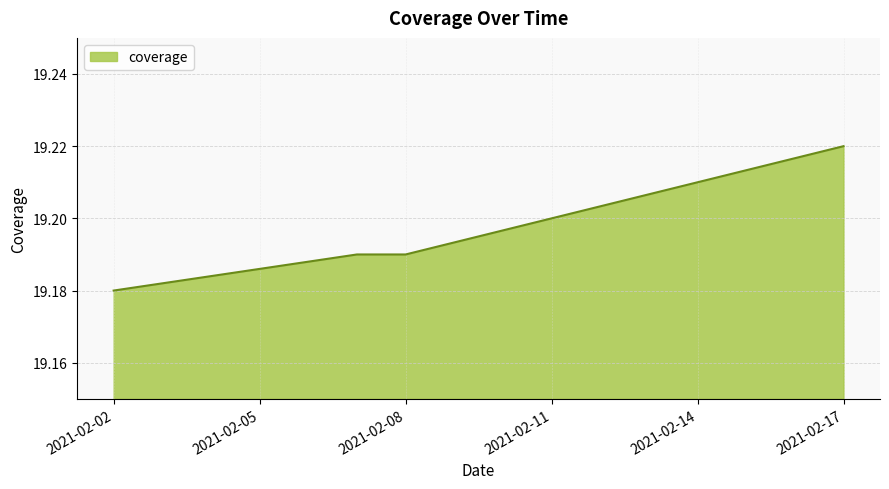

Count the values in the range 19 to 20.

4